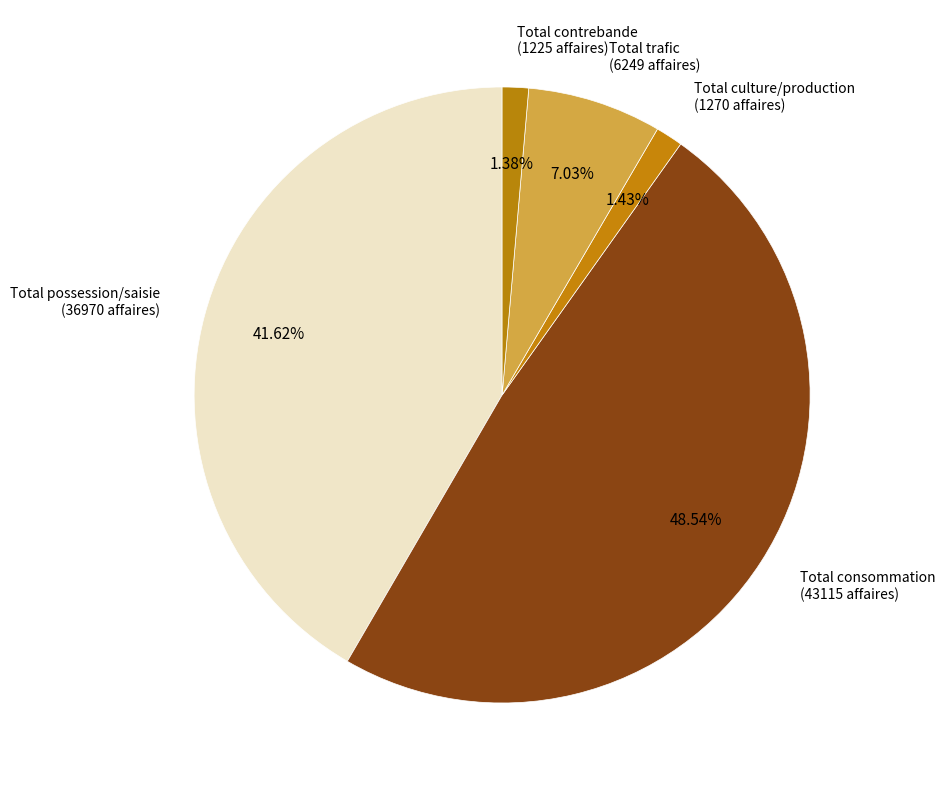

Is Total contrebande the majority of the pie?

No